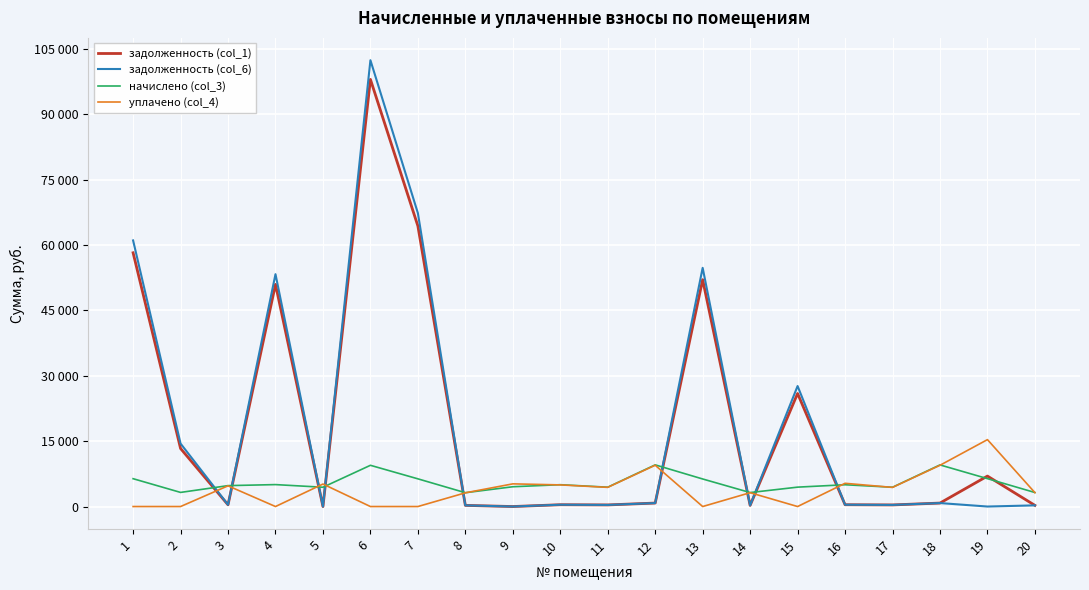

What is the sum of the задолженность (col_6) values at 11 and 5?

369.9